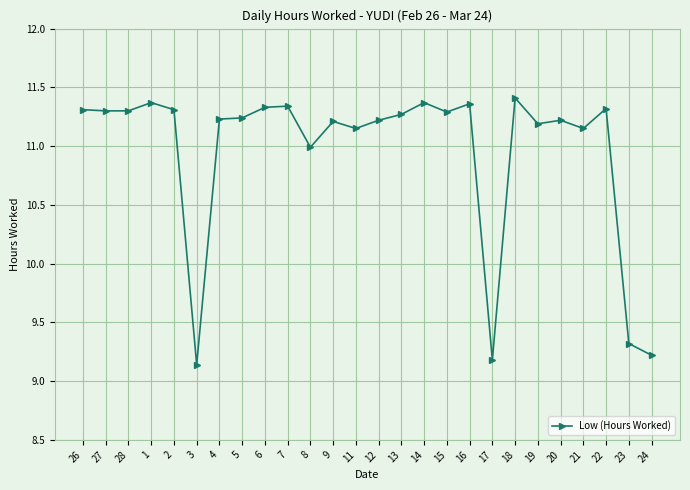

How many lines are shown in the chart?

1